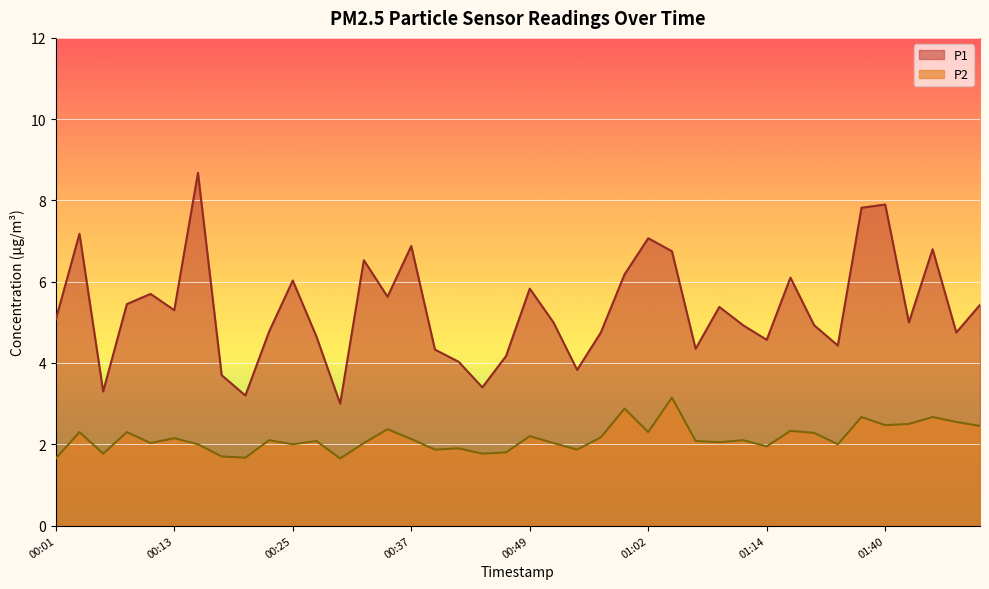

What is the label of the 35th point from the right?

00:13